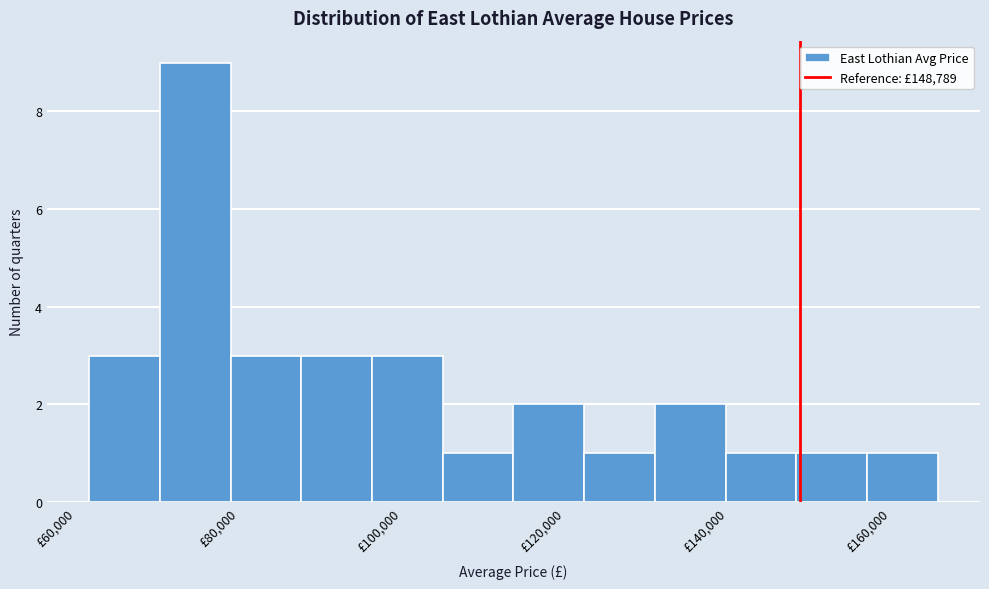

What is the height of the bar covering 114000 to 122000 on the x-axis? Neither the bar edges nor the heights are printed on the chart, so give them approximately, as read against the axes.

2